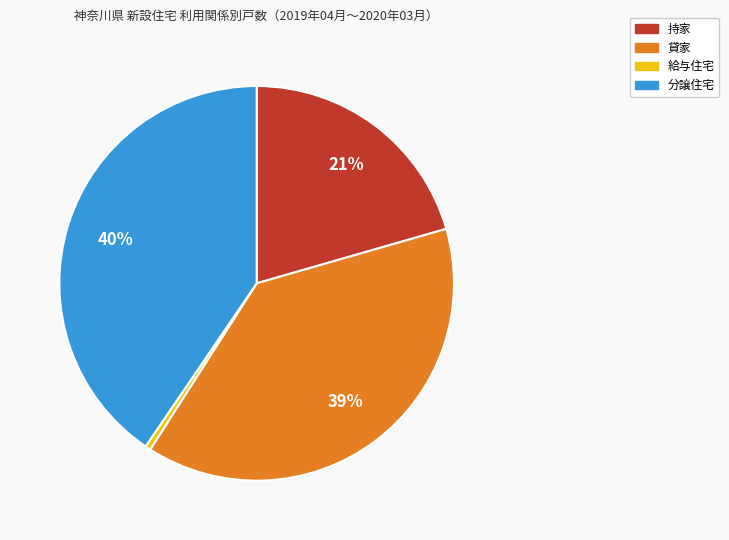

Which slice is the largest?

分譲住宅